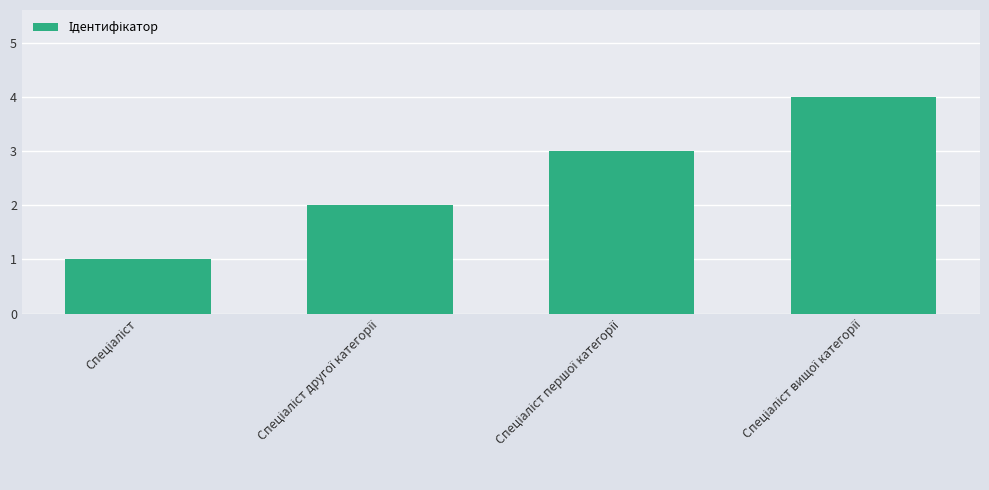

What is the greatest value displayed?

4